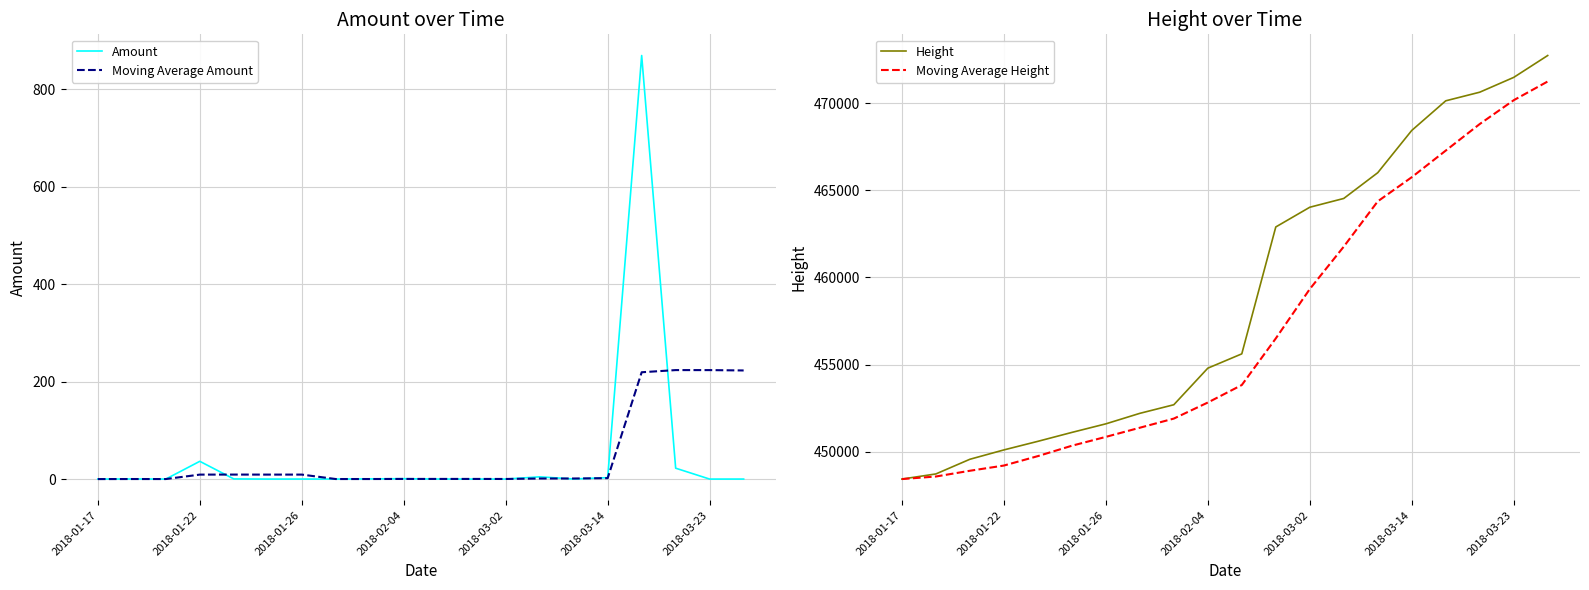

At which label is Moving Average Height closest to 459838?

2018-03-02